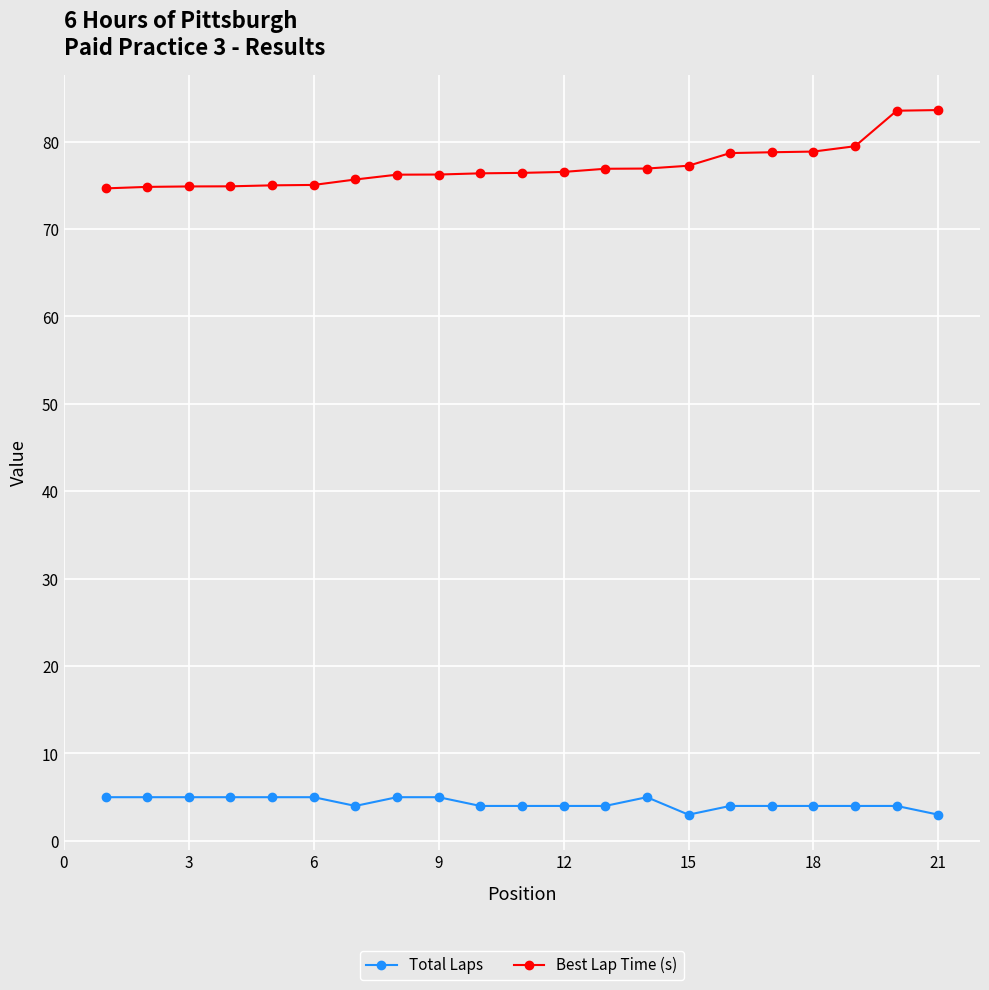

What is the value of the Total Laps point at the 17th from the left?

4.0